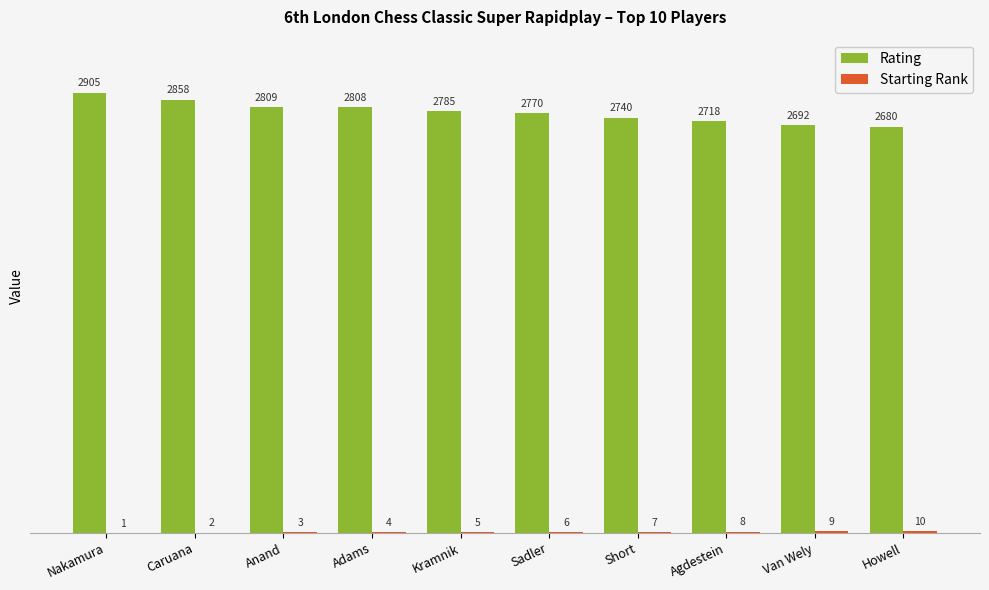

Where is Rating nearest to the value 2792?

Kramnik